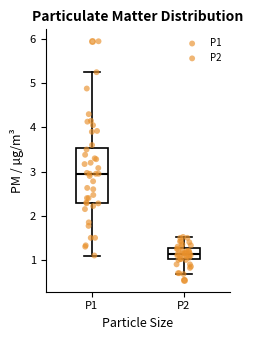

Reading left to right, read every box against the y-axis: the position of its median line, the range the box covers, and the ends of its whiskers. The values are not printed on the chart, so give them approximately, as read against the axis.

P1: median 3.0, box 2.3 to 3.5, whiskers 1.1 to 5.3
P2: median 1.1, box 1.0 to 1.3, whiskers 0.7 to 1.5